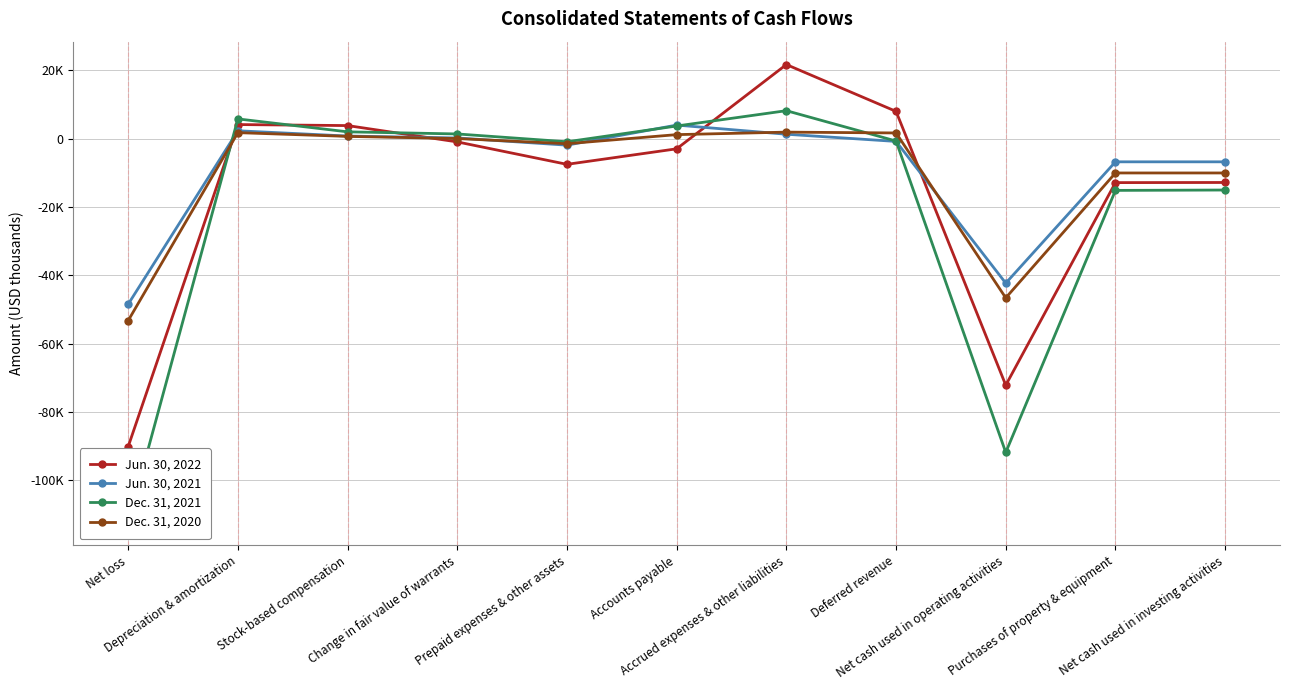

How many lines are shown in the chart?

4